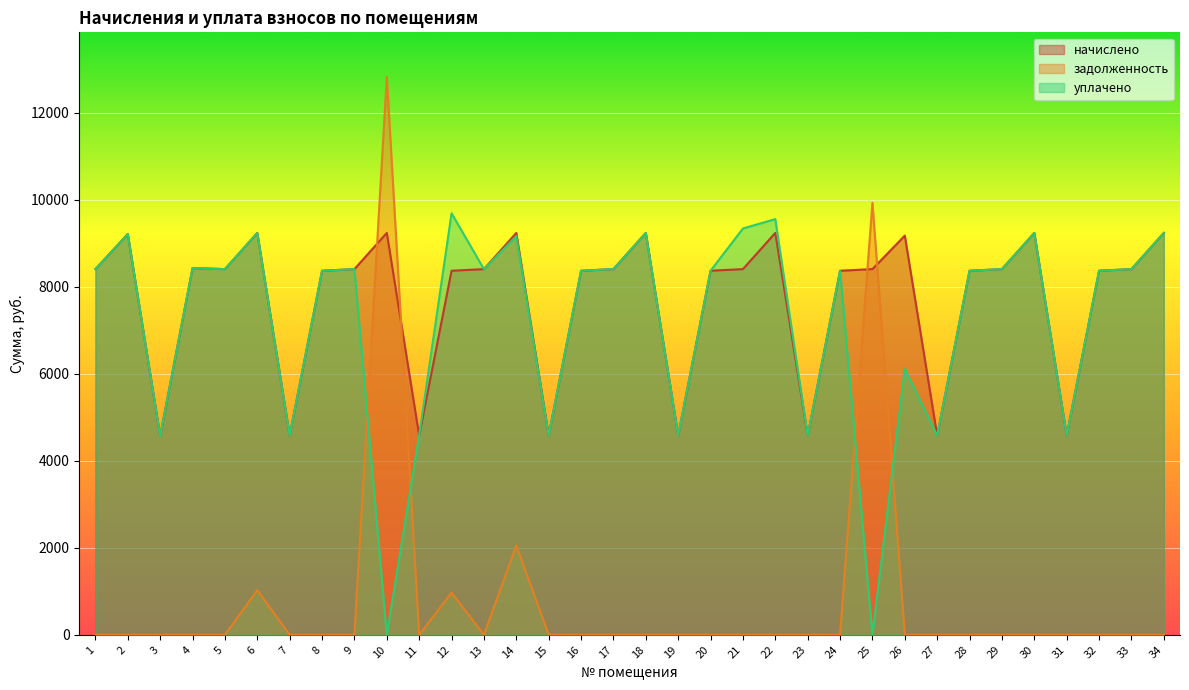

How many positive values does the уплачено series have?

32